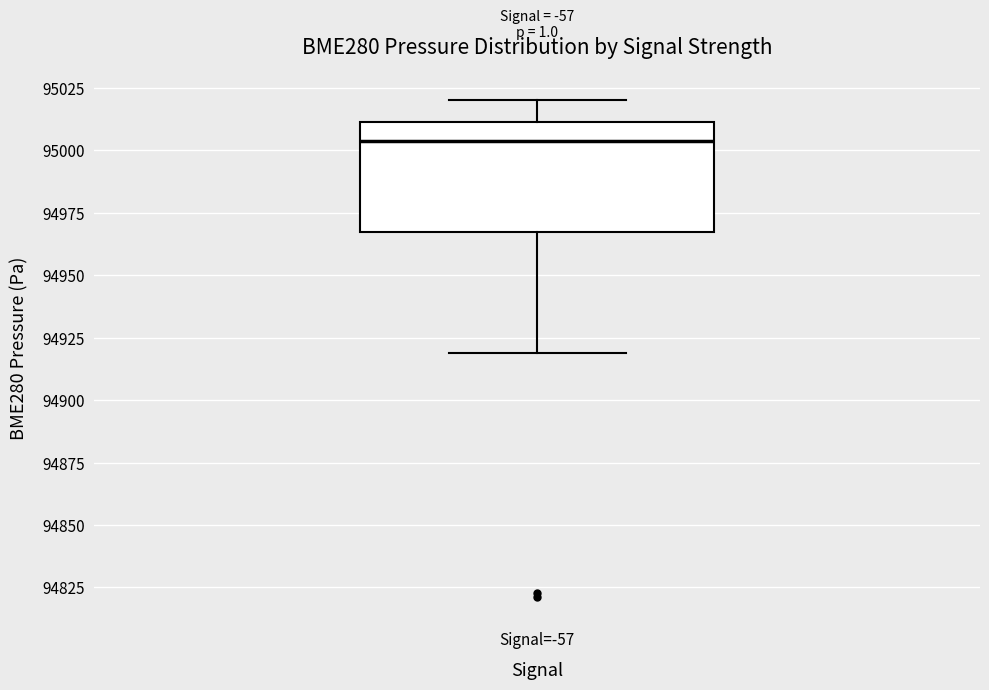

Transcribe this box plot: give where the median line is, the range the box spans, and where the two whiskers end, as read against the y-axis. The values are not printed on the chart, so give them approximately, as read against the axis.

median 95005, box 94965 to 95010, whiskers 94920 to 95020